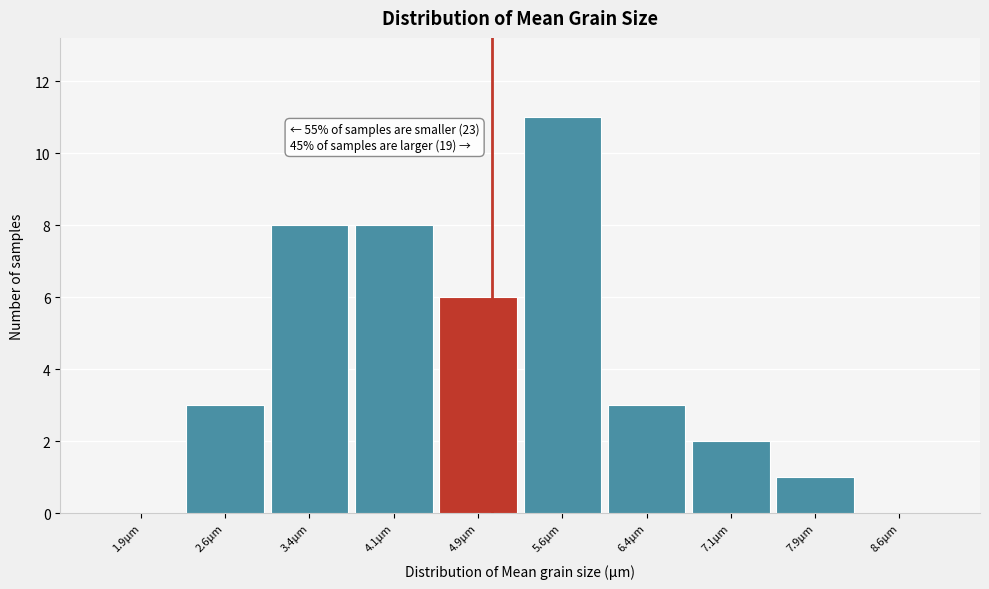

Which range on the x-axis has the tallest bar?

5.25 to 6.00